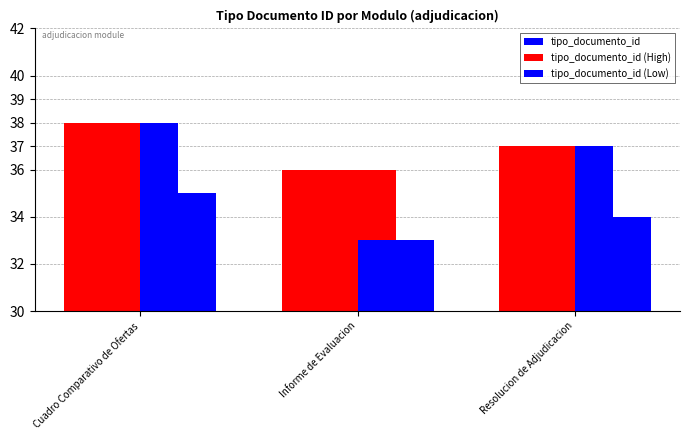

How many series are shown in this chart?

2